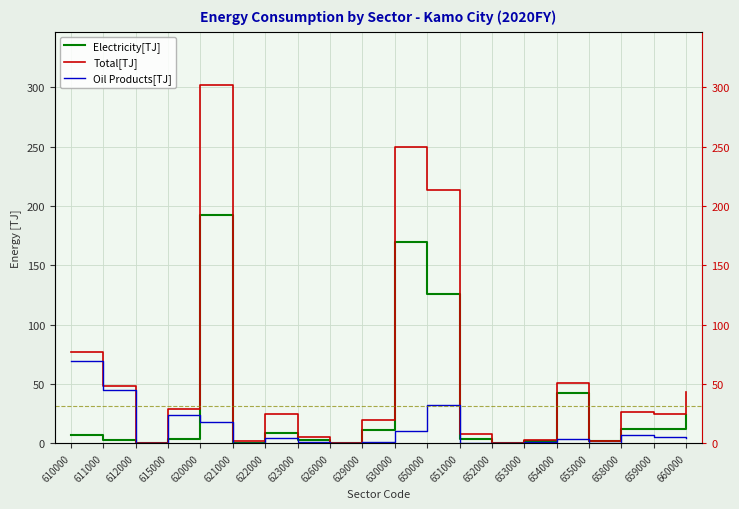

True or false: Oil Products[TJ] has a value of 16.3 at 630000.

False